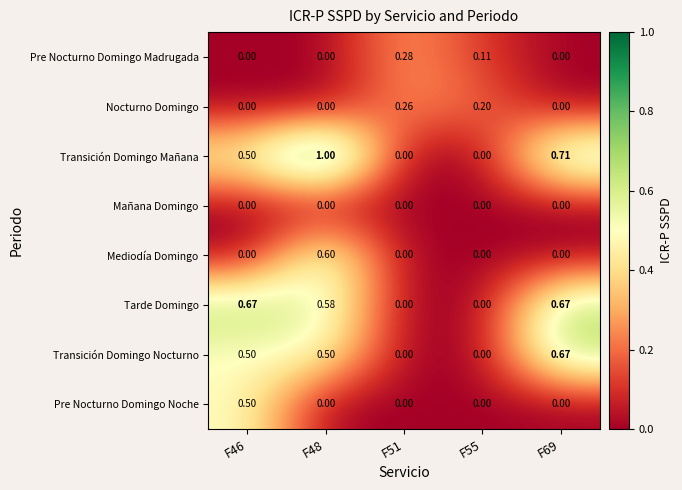

Which series has the widest spread of values?

Transición Domingo Mañana